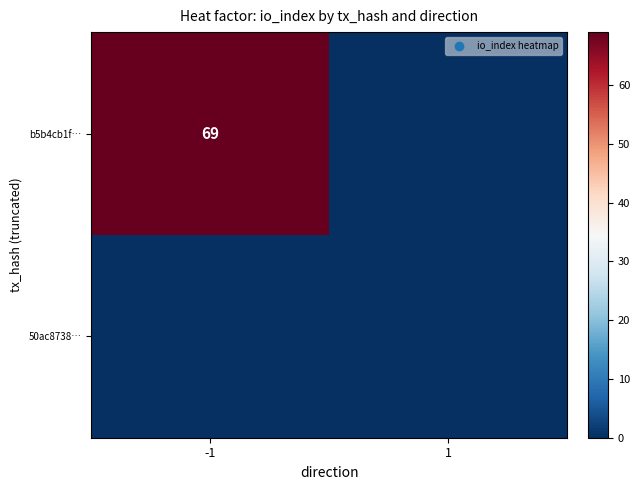

The value of b5b4cb1f… at -1 is 105. True or false?

False